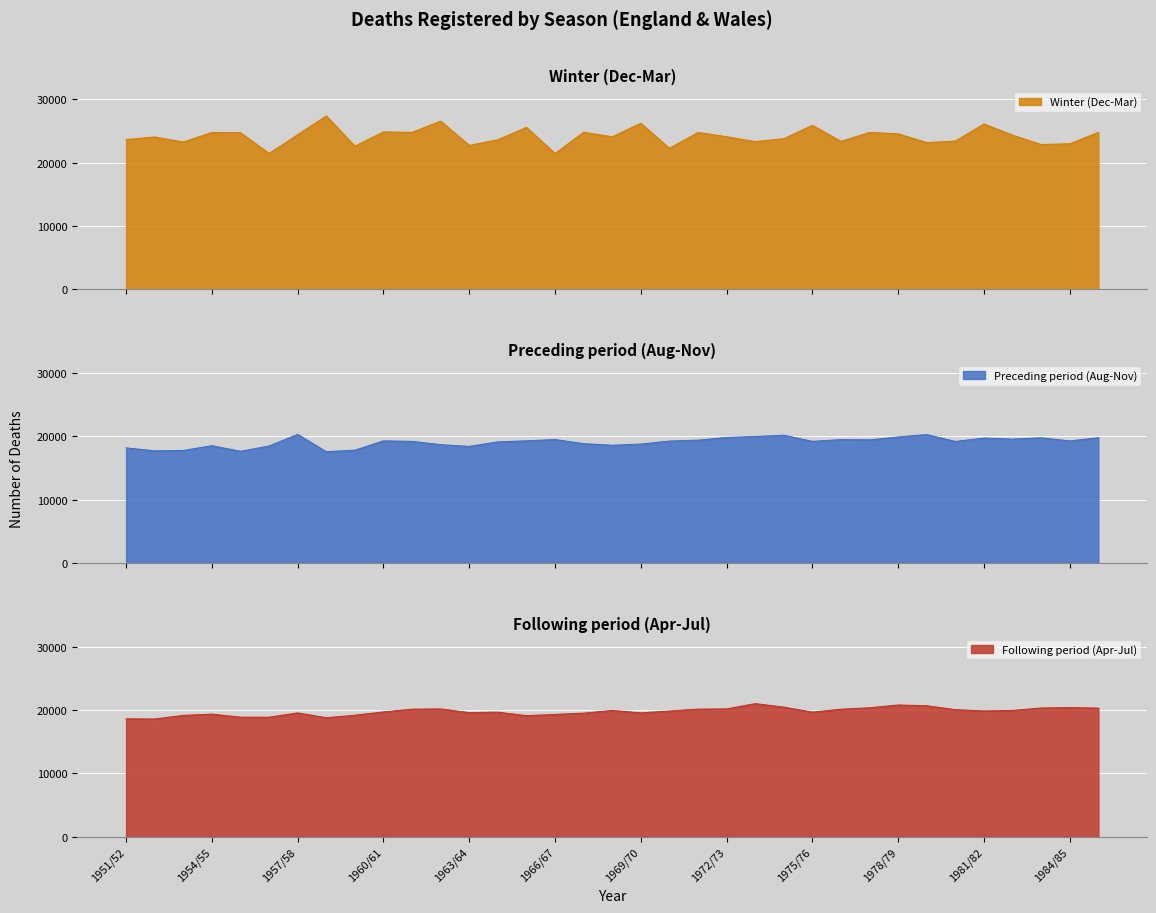

True or false: Following period (Apr-Jul) has more than 1 interior local peaks.

True